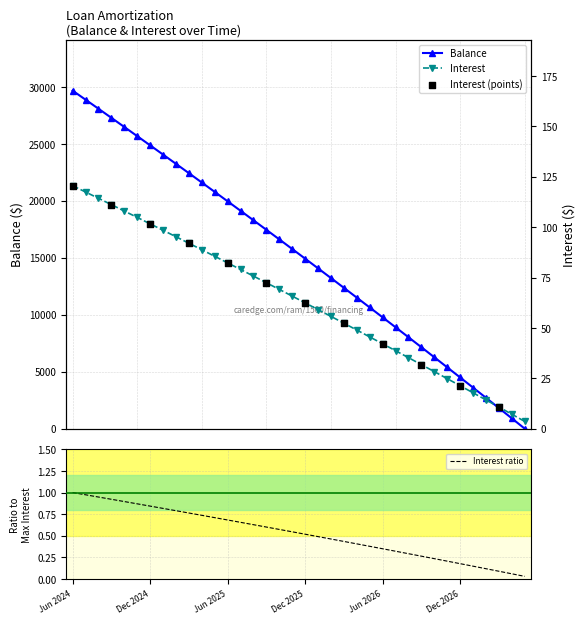

Which series reaches the maximum Y coordinate?

Balance